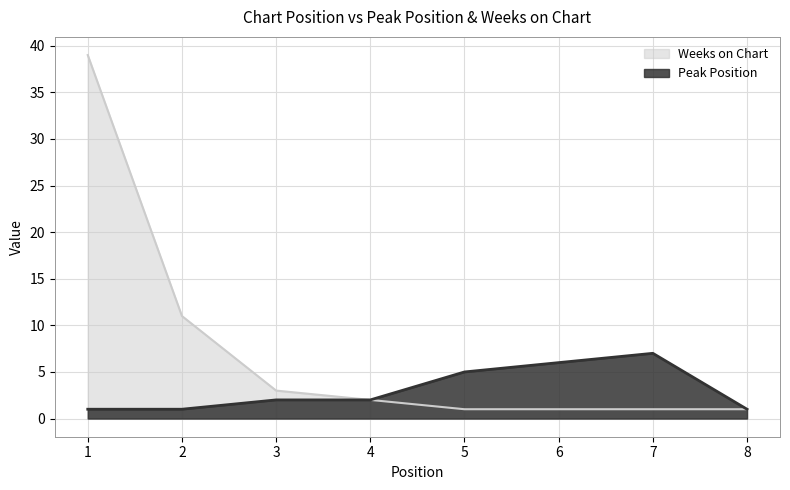

At which category does the chart reach its peak across all series?

1